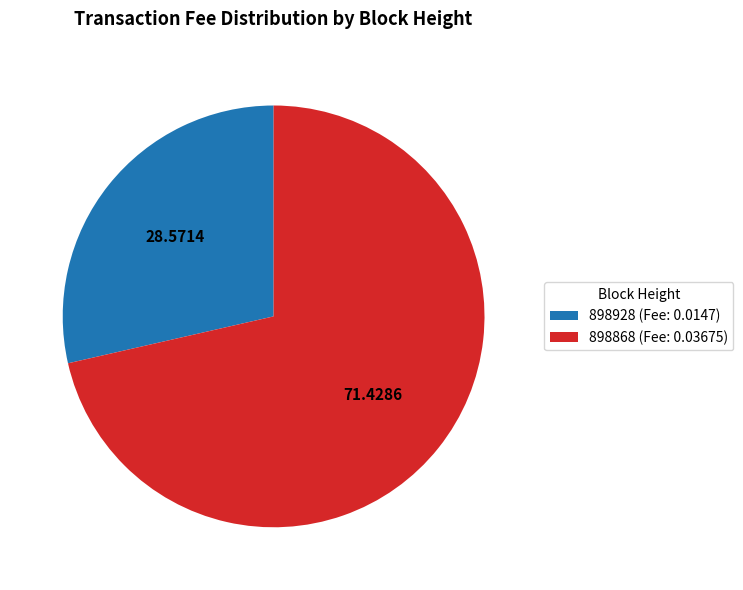

Is the sum of 898868 (Fee: 0.03675) and 898928 (Fee: 0.0147) greater than half?

Yes